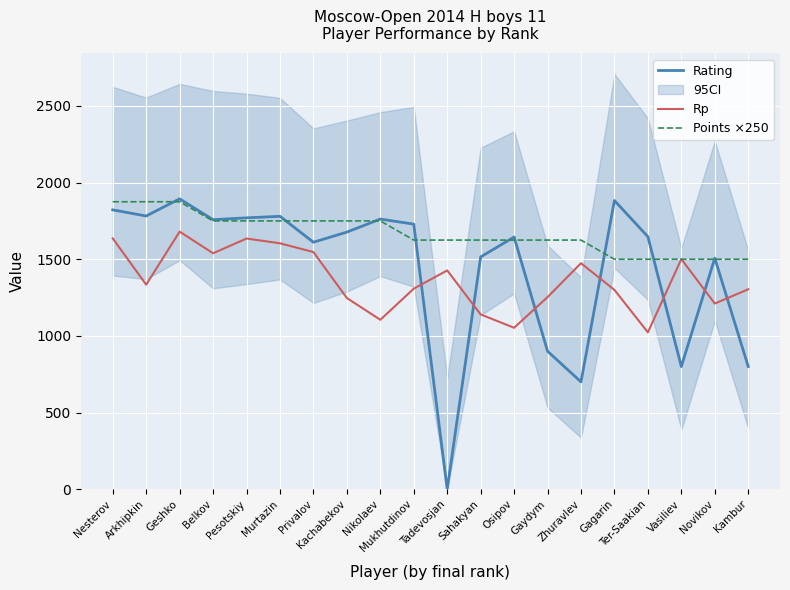

Which series has the widest spread of values?

Rating